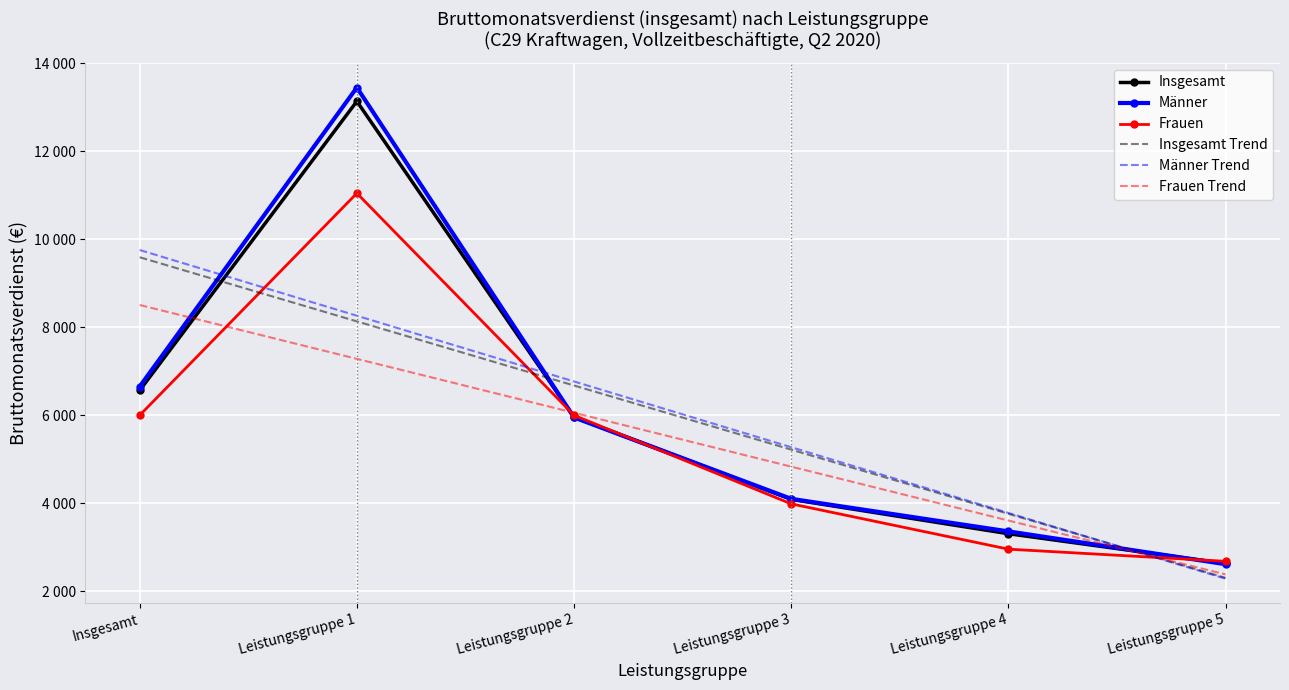

What is the average value of the Männer series?

6020.2